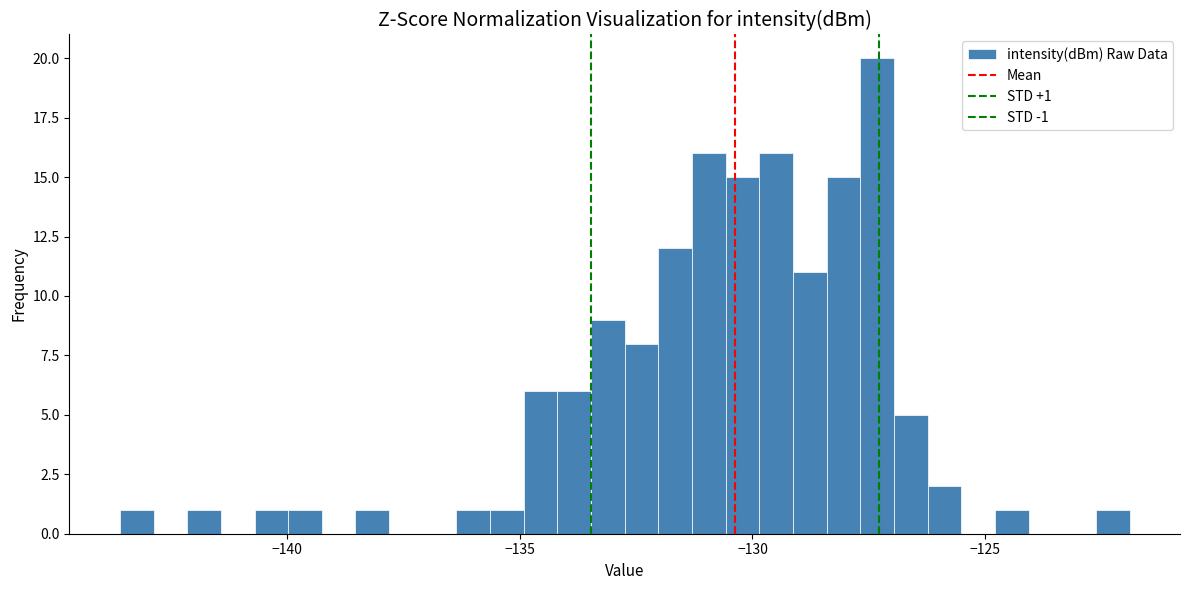

Around what value on the x-axis is the tallest bar? Give the approximate position of its centre, as read against the axis.

-127.5